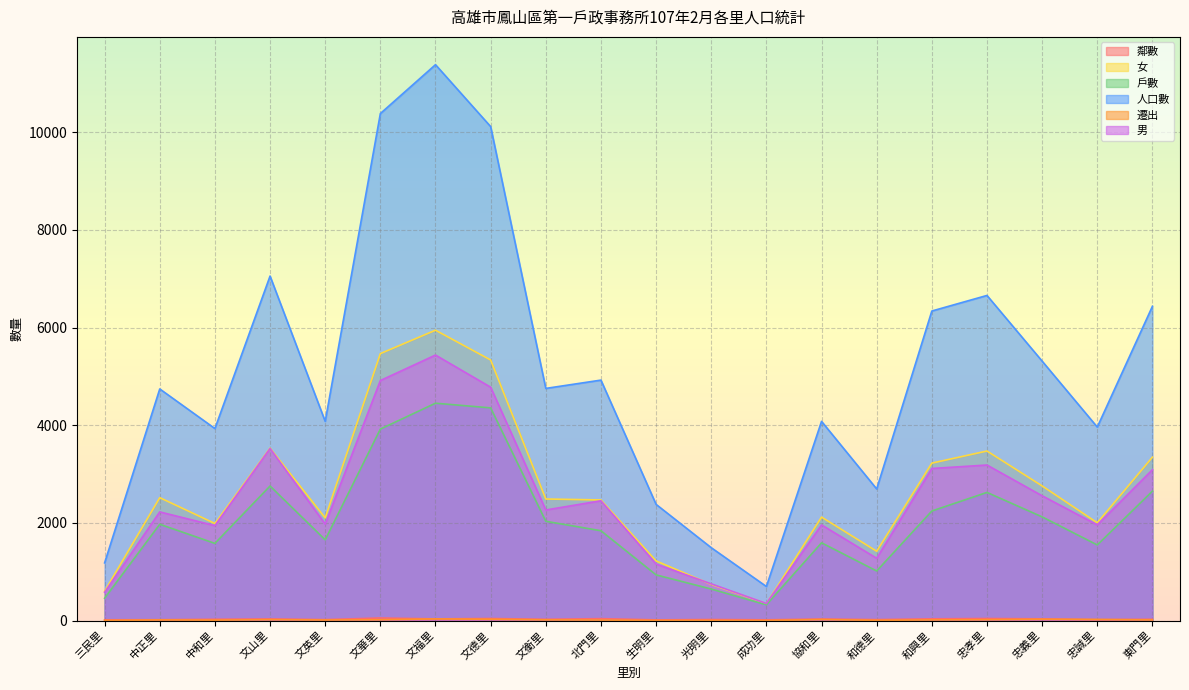

True or false: 遷出 has a value of 6 at 忠孝里.

False